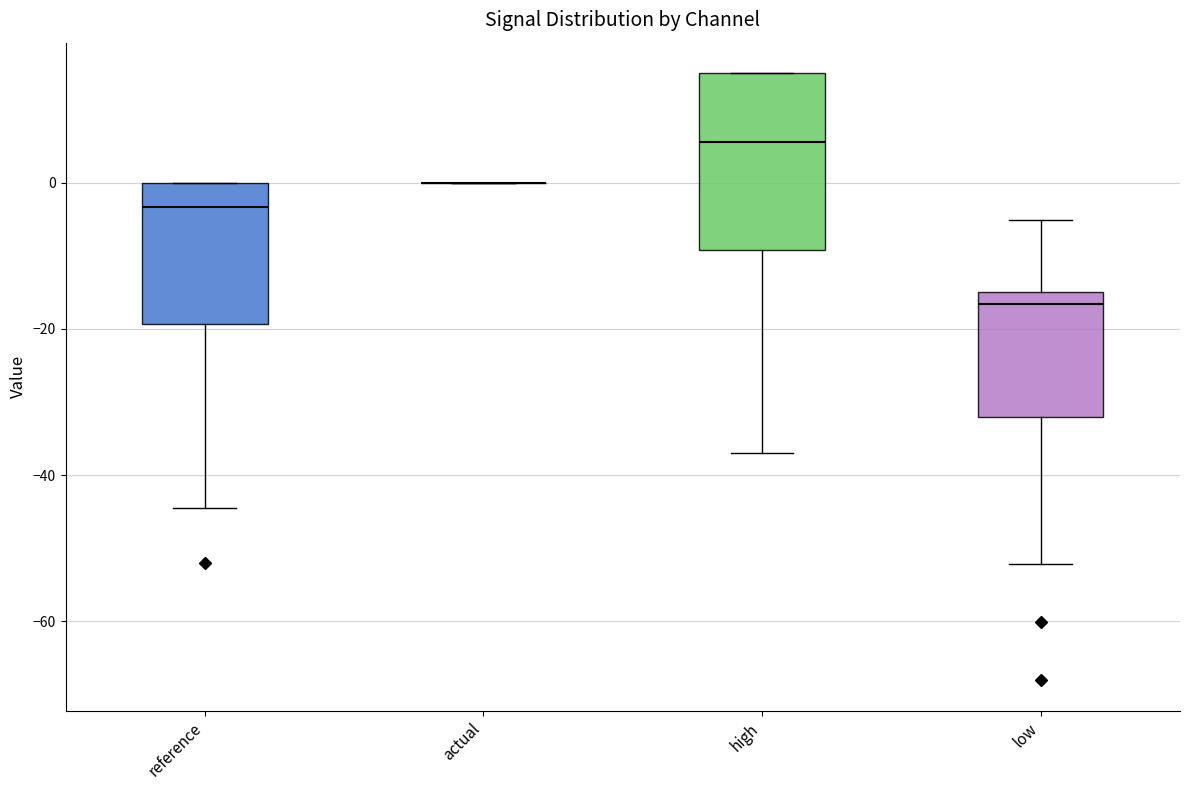

Reading left to right, transcribe this box plot: for each box, give where its median line is, the range the box spans, and where its two whiskers end, as read against the y-axis. The values are not printed on the chart, so give them approximately, as read against the axis.

reference: median -4, box -20 to 0, whiskers -44 to 0
actual: box collapsed to a line at 0, whiskers 0 to 0
high: median 6, box -10 to 16, whiskers -36 to 16
low: median -16 (just below the box's upper edge), box -32 to -16, whiskers -52 to -6